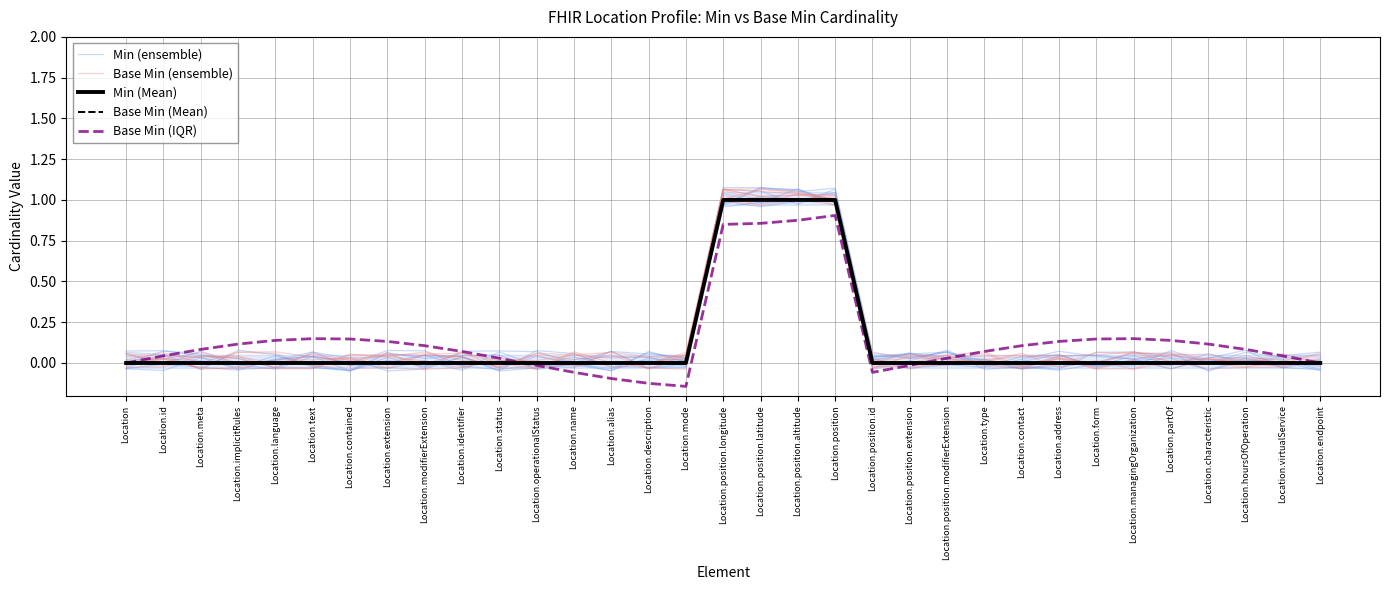

Which series changed the most between Location.managingOrganization and Location.hoursOfOperation?

Base Min (IQR)